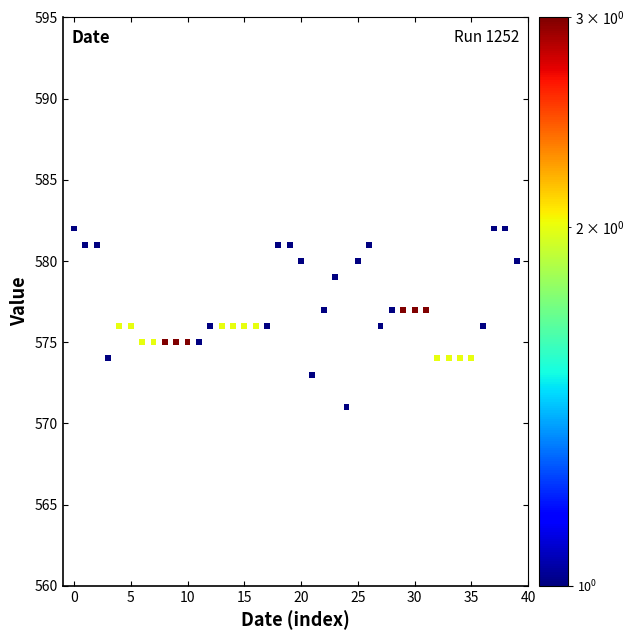

What is the range of Y values (max minus min)?

11